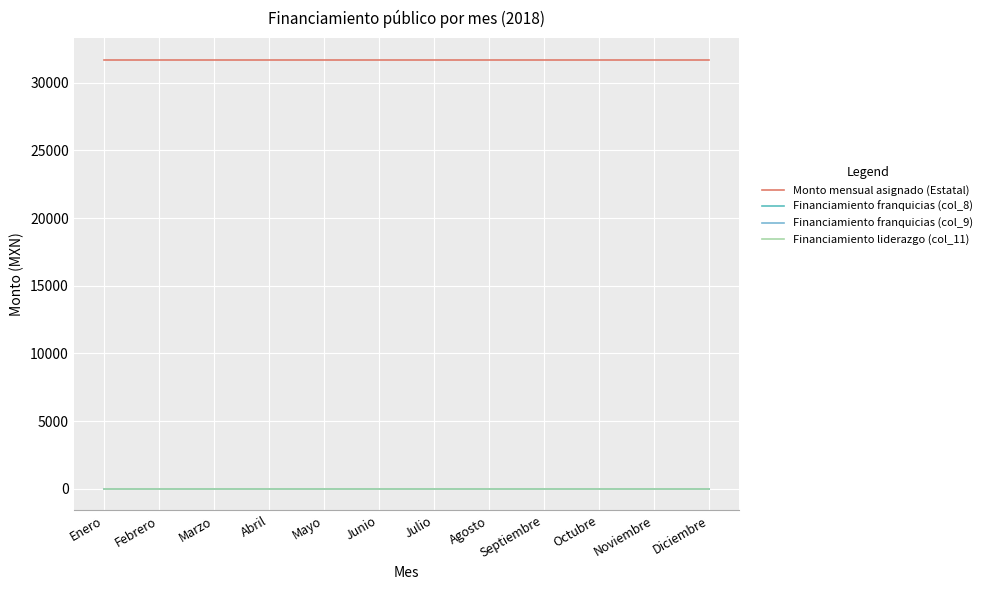

True or false: Financiamiento franquicias (col_9) and Monto mensual asignado (Estatal) intersect in this chart.

False